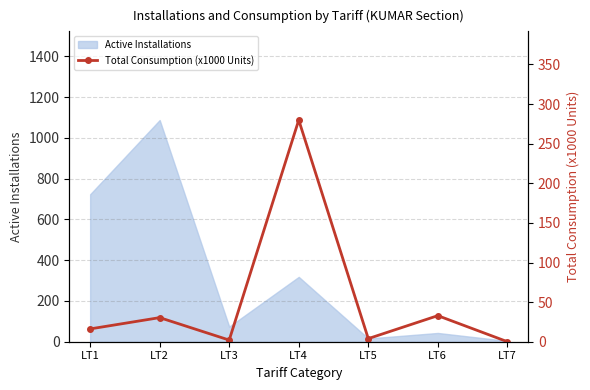

Reading left to right, transcribe all the data shown in this chart.

LT1=16.2	LT2=30.4	LT3=2.1	LT4=279.8	LT5=3.9	LT6=32.9	LT7=0.1